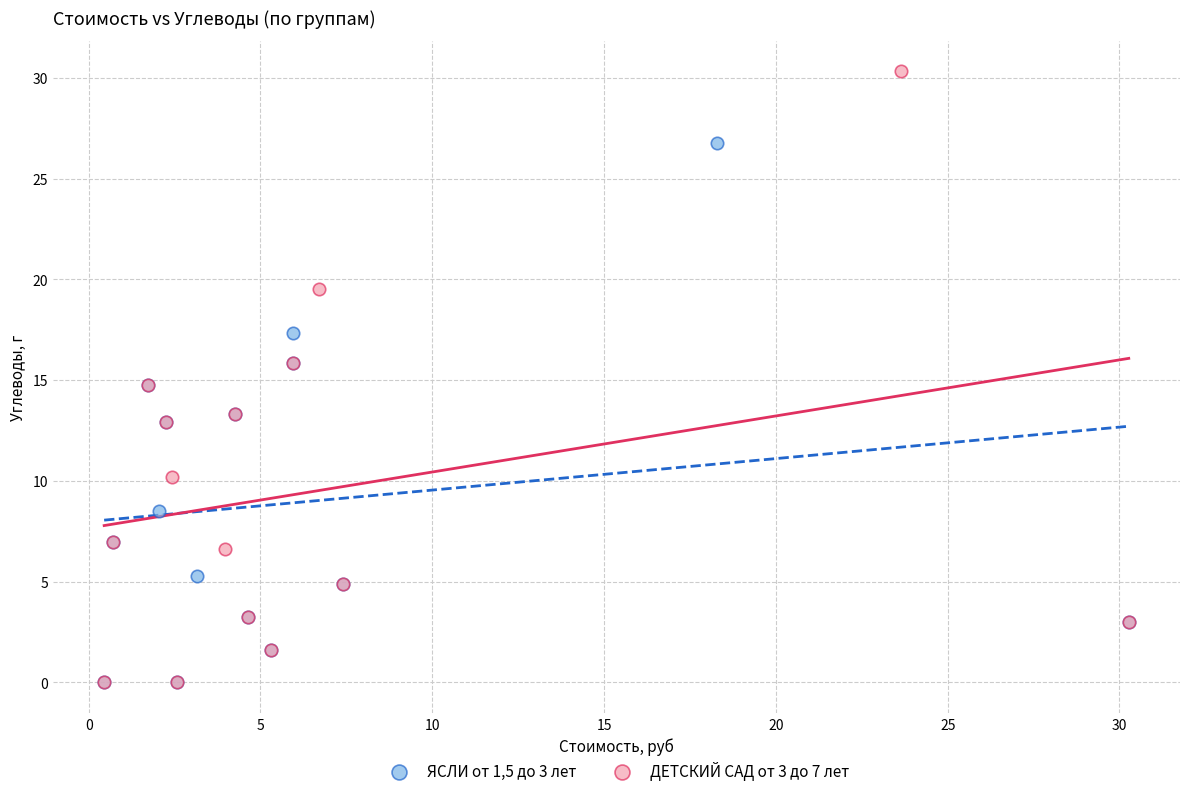

Which series has the largest Y range (max minus min)?

ДЕТСКИЙ САД от 3 до 7 лет